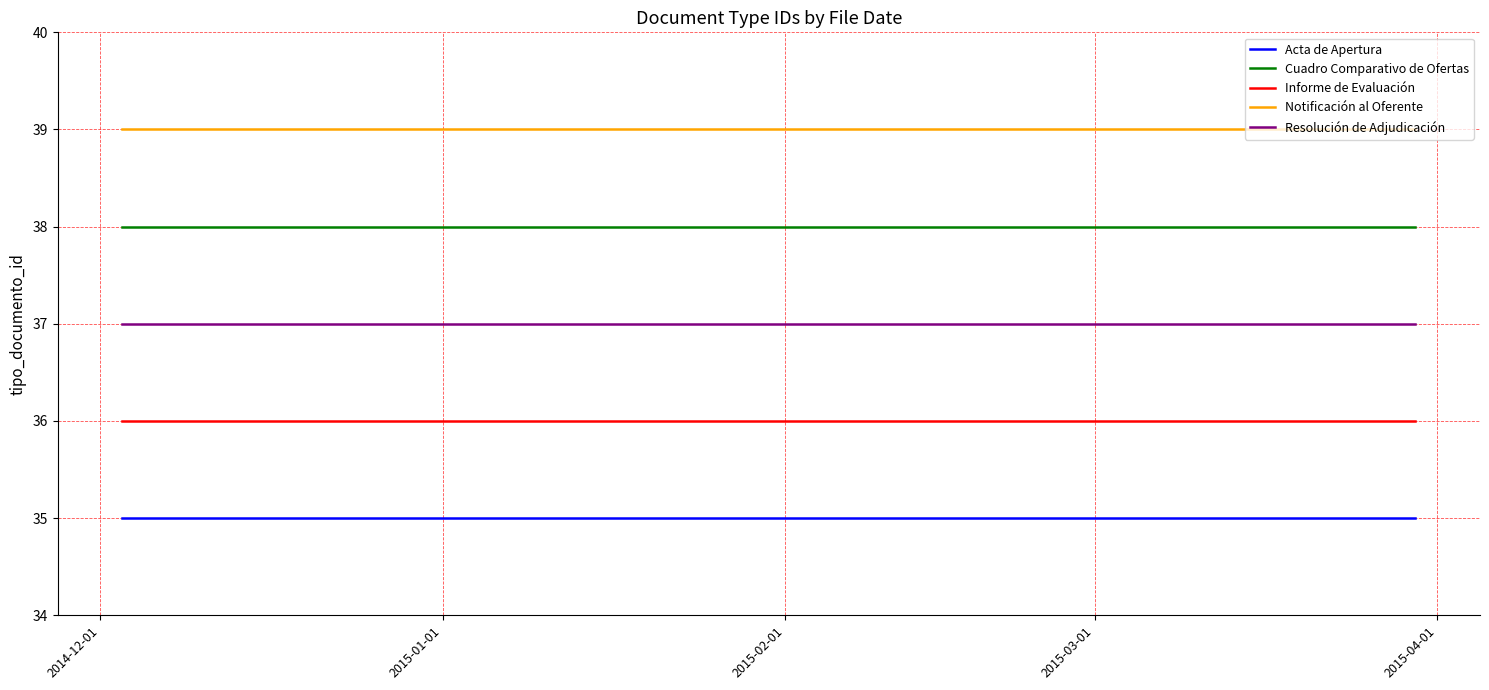

Reading left to right, what are all the values shown in this chart?

Acta de Apertura: 35	35
Cuadro Comparativo de Ofertas: 38	38
Informe de Evaluación: 36	36
Notificación al Oferente: 39	39
Resolución de Adjudicación: 37	37